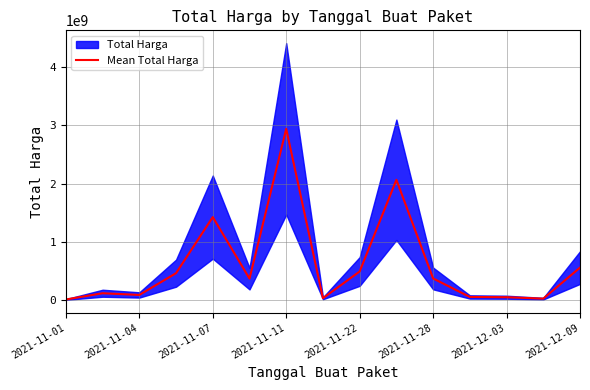

What is the sum of all values?

9083961385